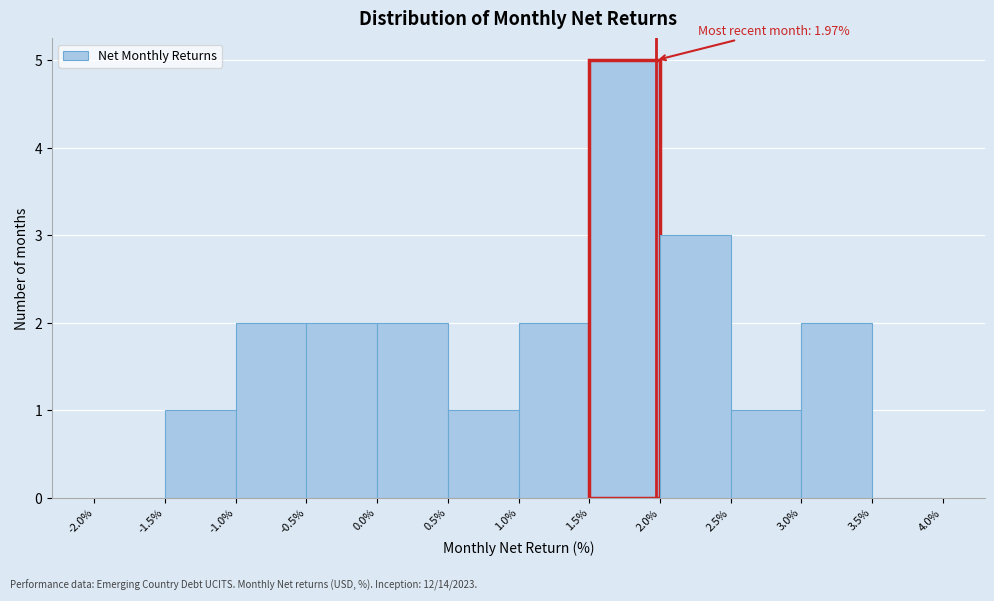

Which range on the x-axis has the tallest bar?

1.5% to 2.0%